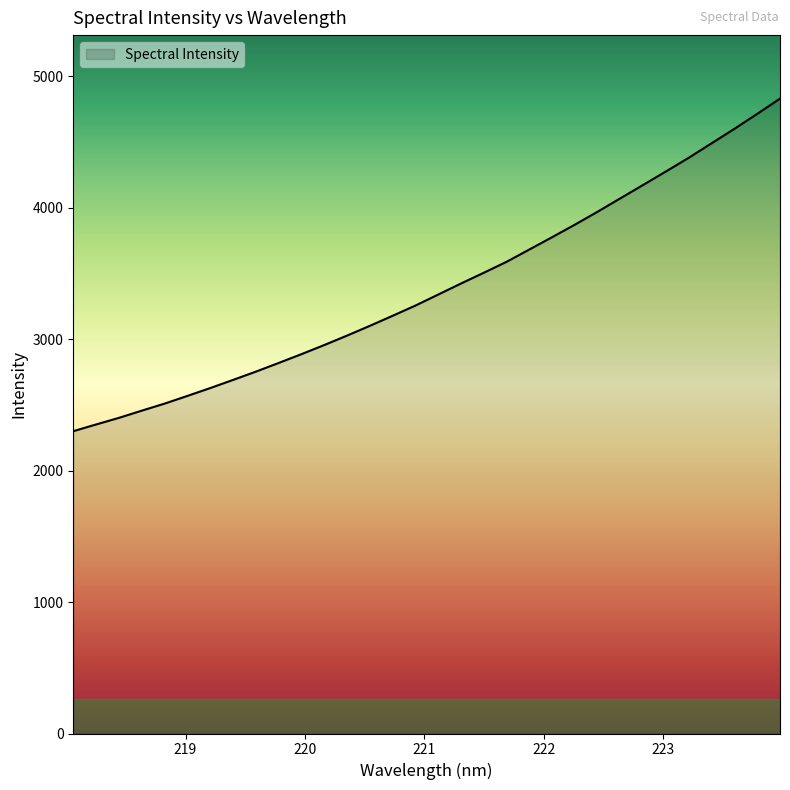

What is the difference between the maximum and minimum values?

2531.0